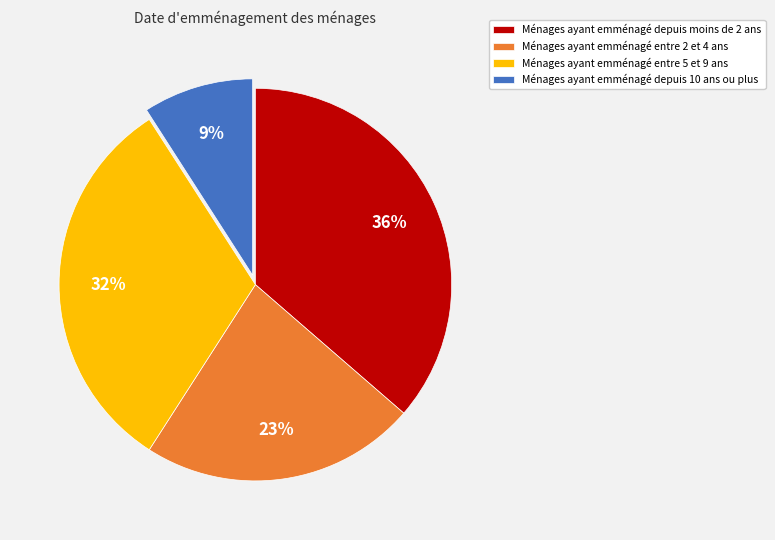

Does any single category account for the majority?

No